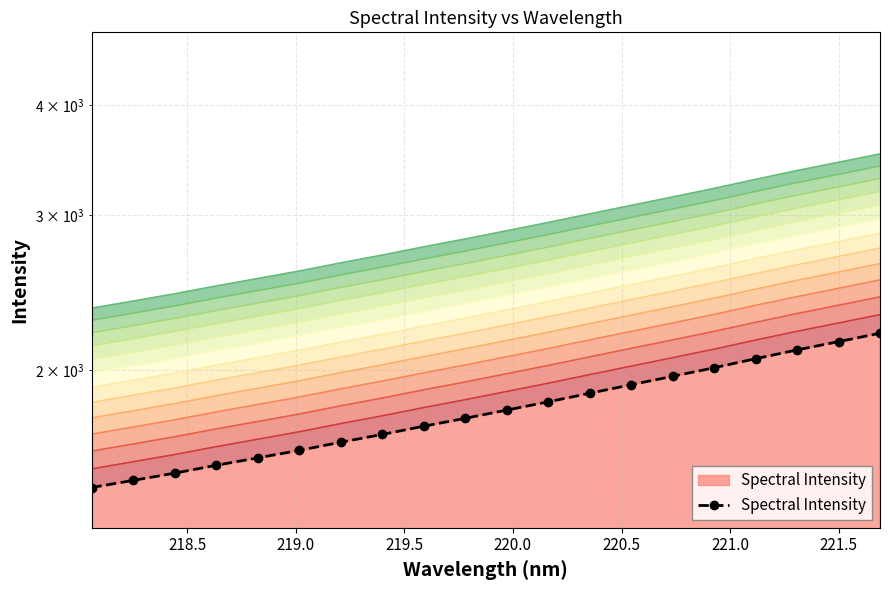

What value does the data have at 218.5?

1497.1